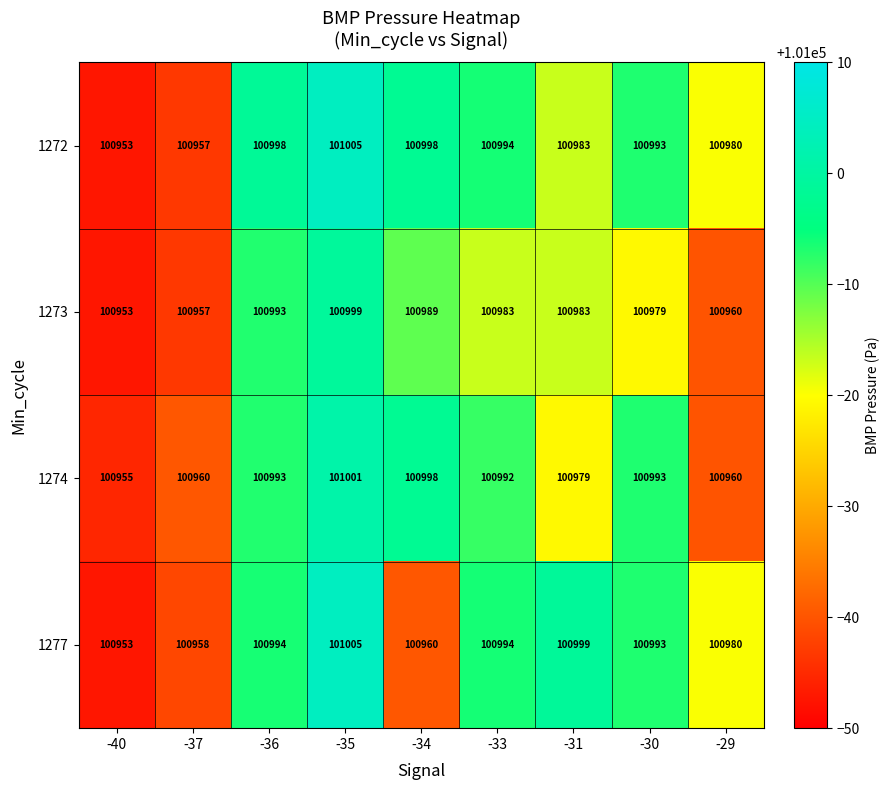

What is the difference between the maximum and minimum values in the 1272 series?

52